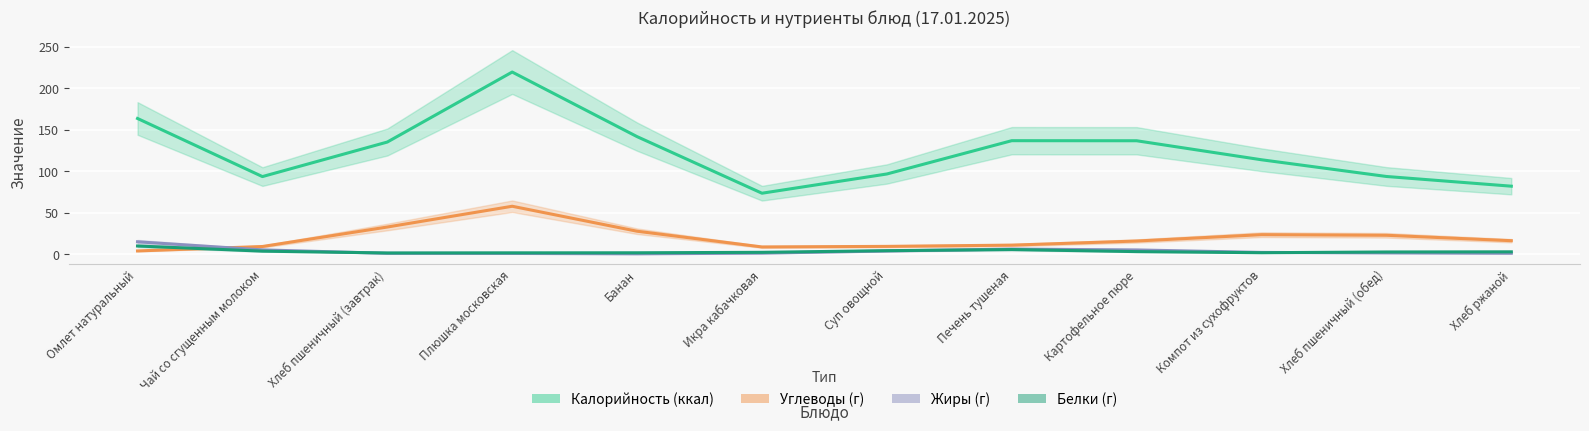

What is the sum of all Белки (г) values?

45.0